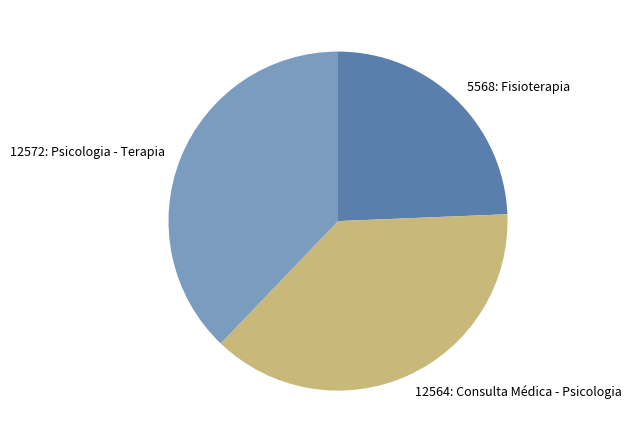

Does any single category account for the majority?

No